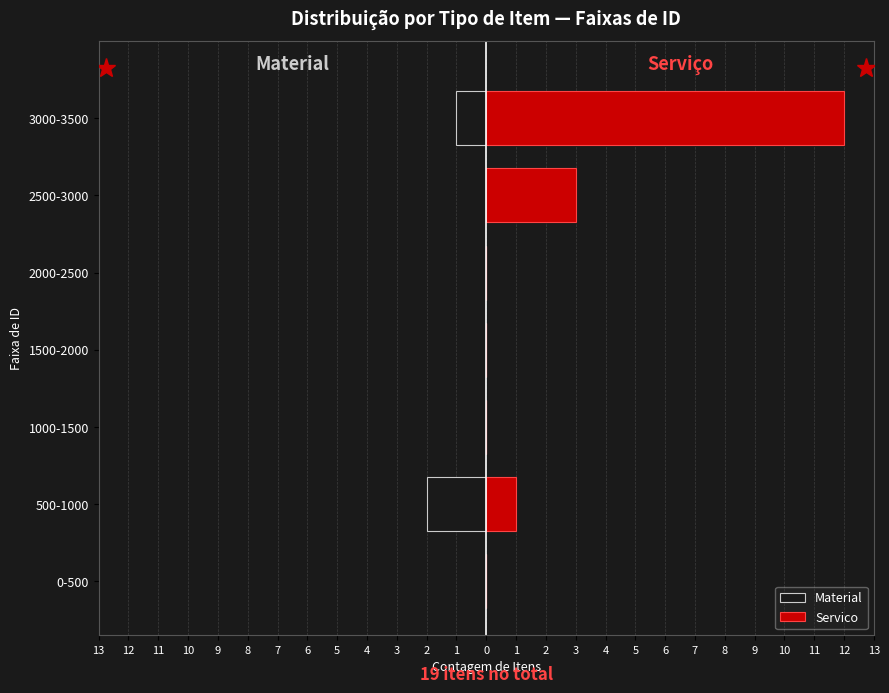

Between 2500-3000 and 1500-2000, which is larger?

2500-3000